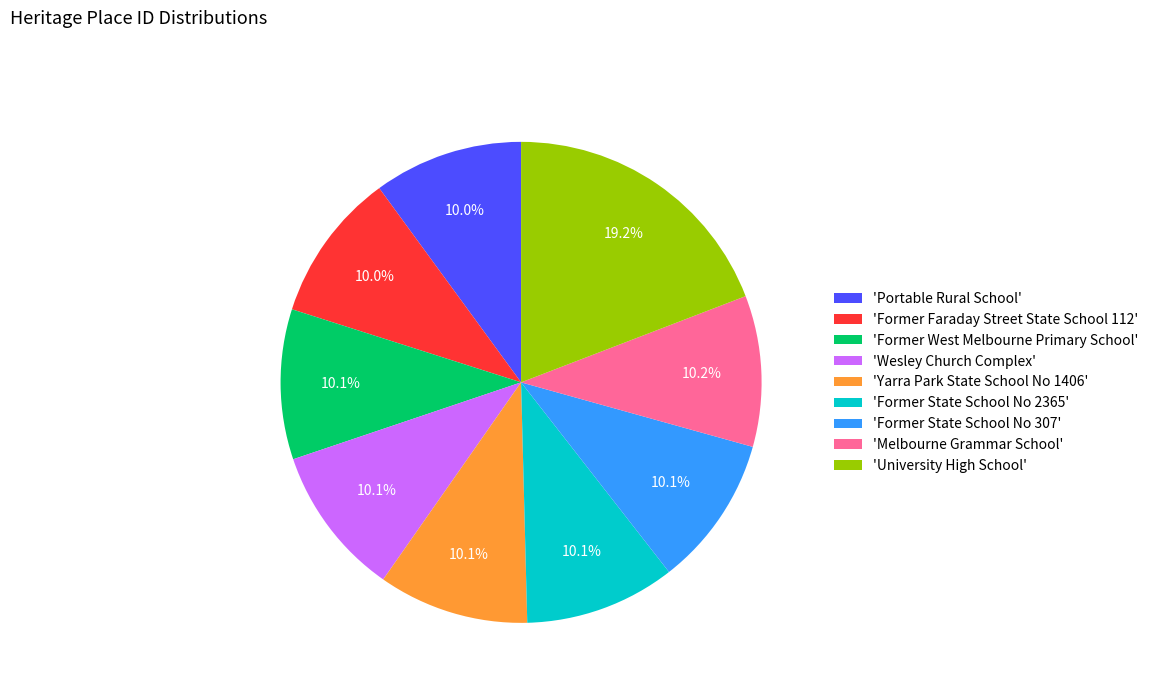

What is the total percentage of 'Former Faraday Street State School 112' and 'Former West Melbourne Primary School'?

20.1%